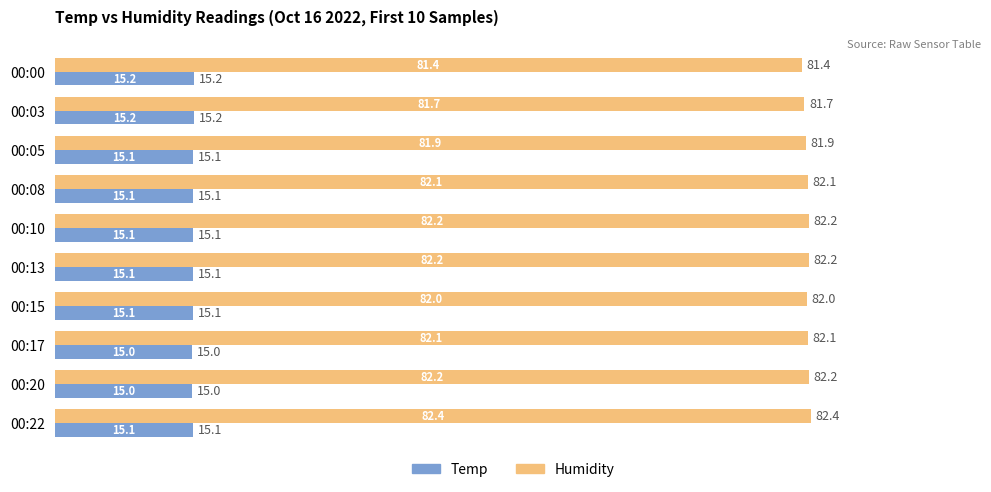

What is the smallest value displayed?

15.0